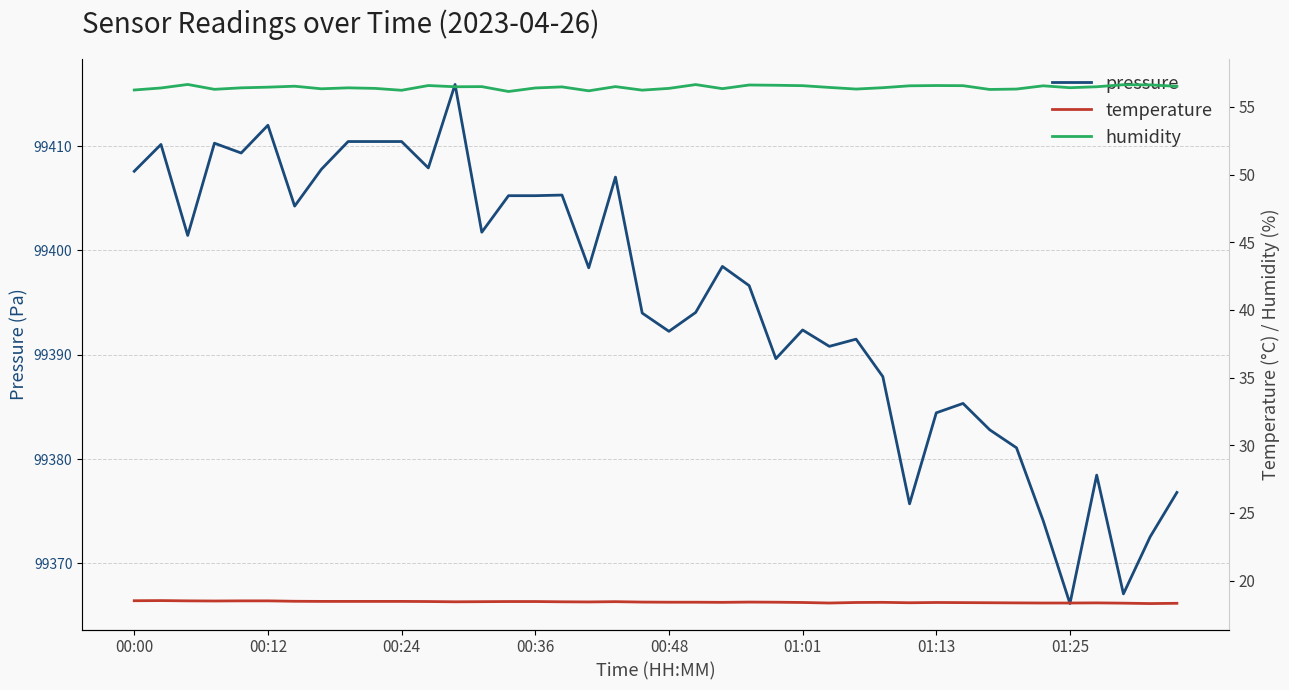

True or false: pressure has a value of 28818.7 at 00:24.

False